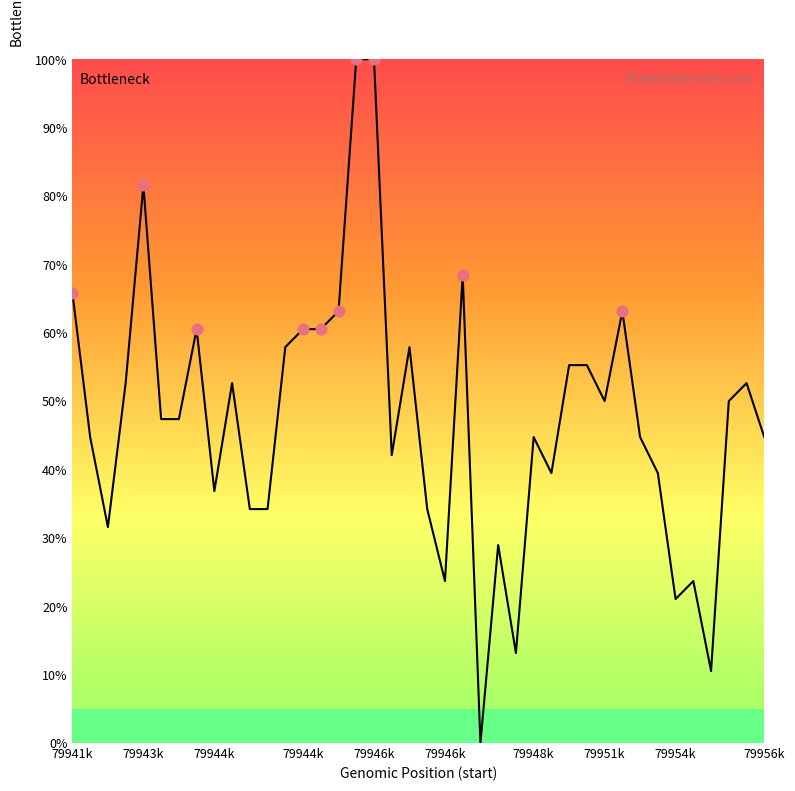

What is the greatest value displayed?

100.0